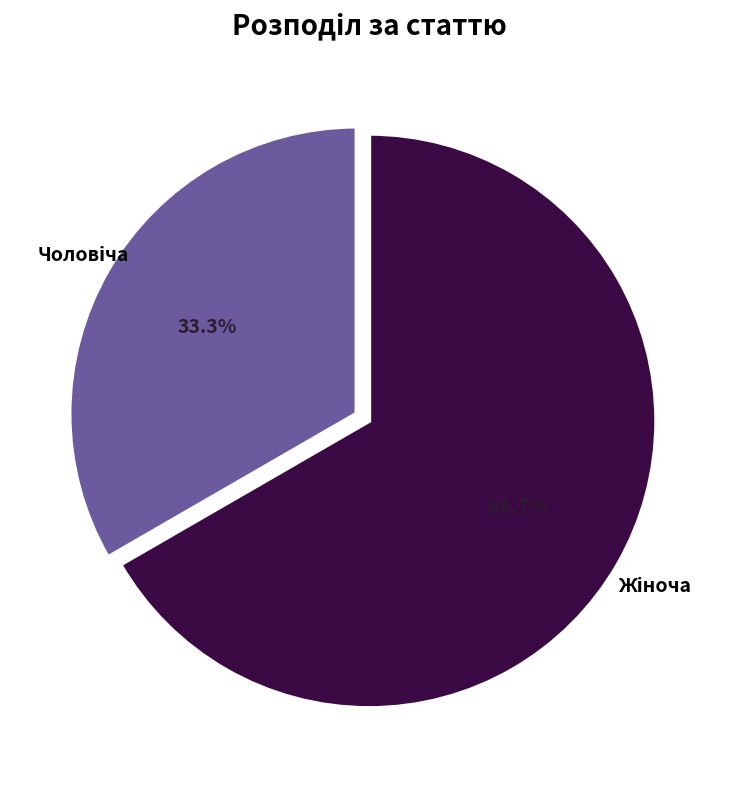

Is there any slice that represents more than half of the pie?

Yes